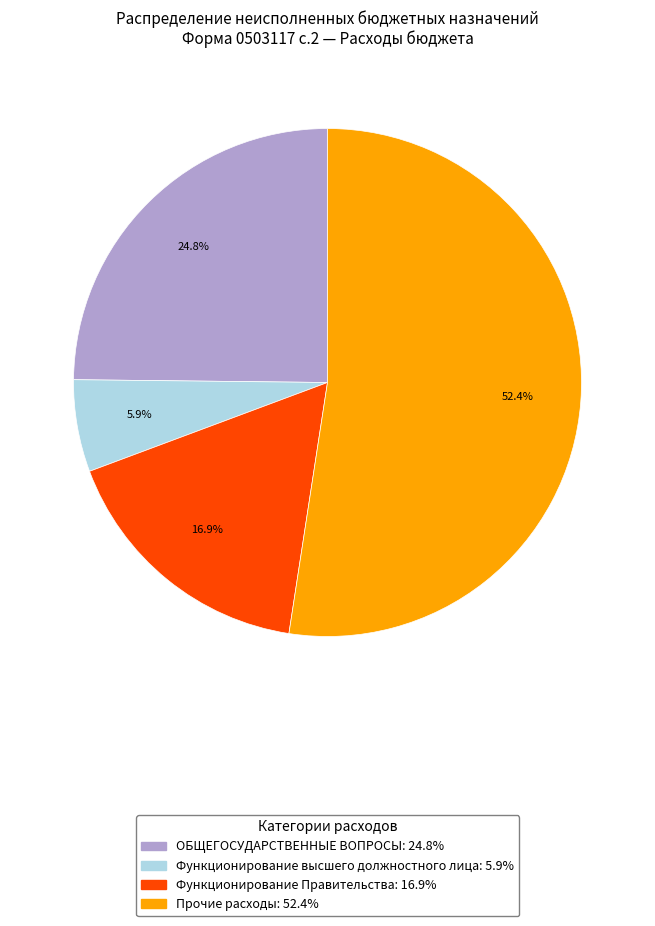

Is there a majority slice in this chart?

Yes